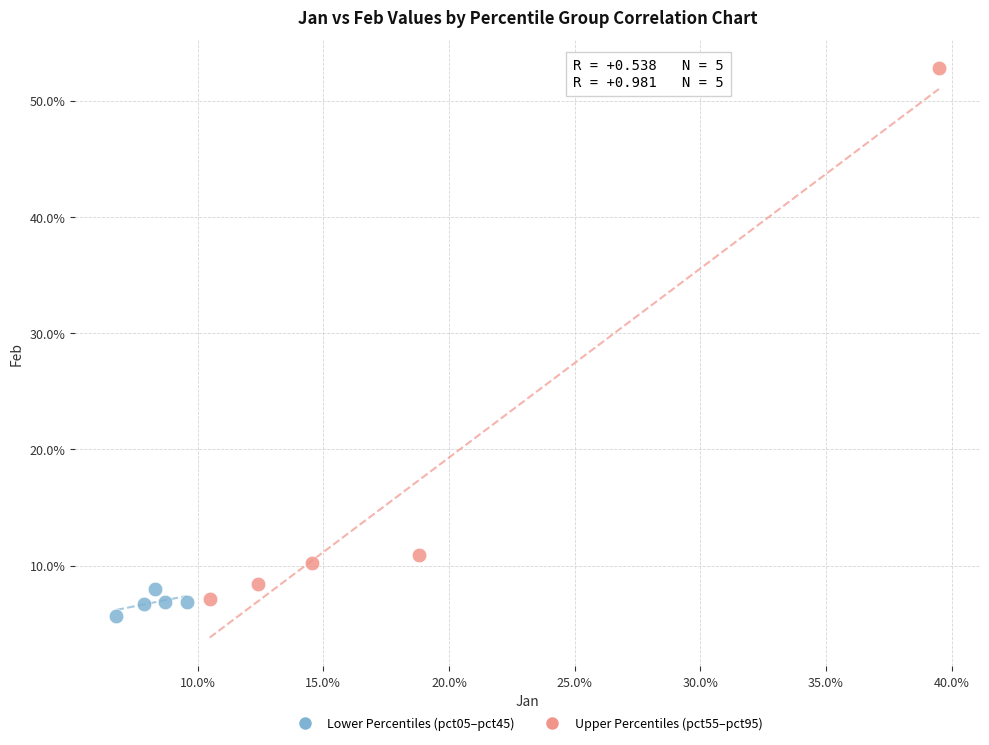

Which series reaches the maximum Y coordinate?

Upper Percentiles (pct55–pct95)